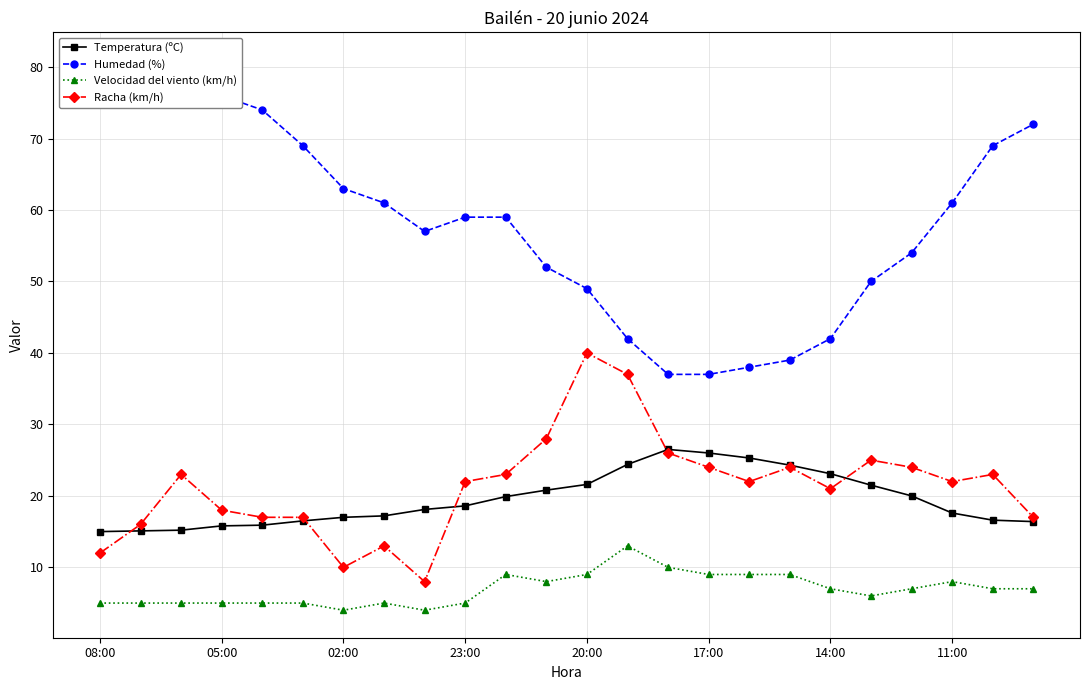

The value of Velocidad del viento (km/h) at 13 is 13.0. True or false?

True